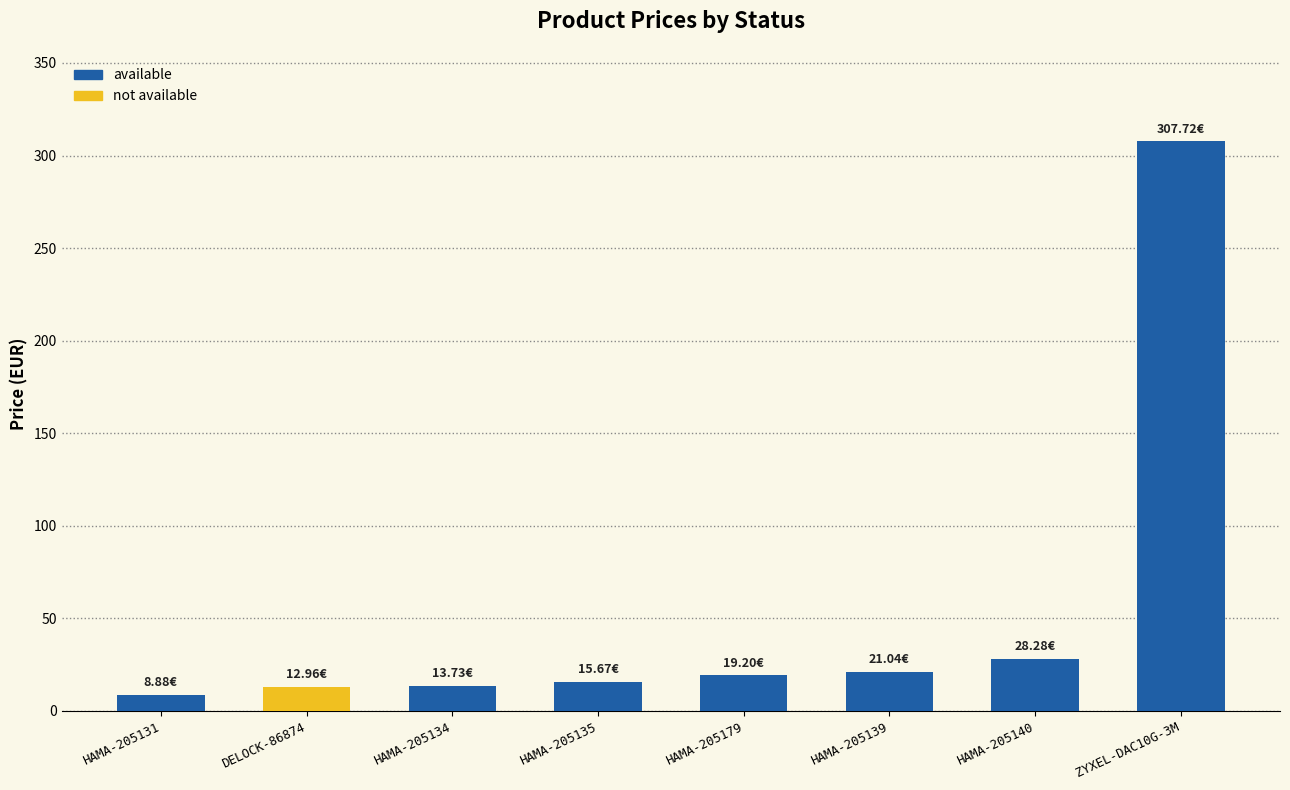

The value at HAMA-205179 is 19.2. True or false?

True